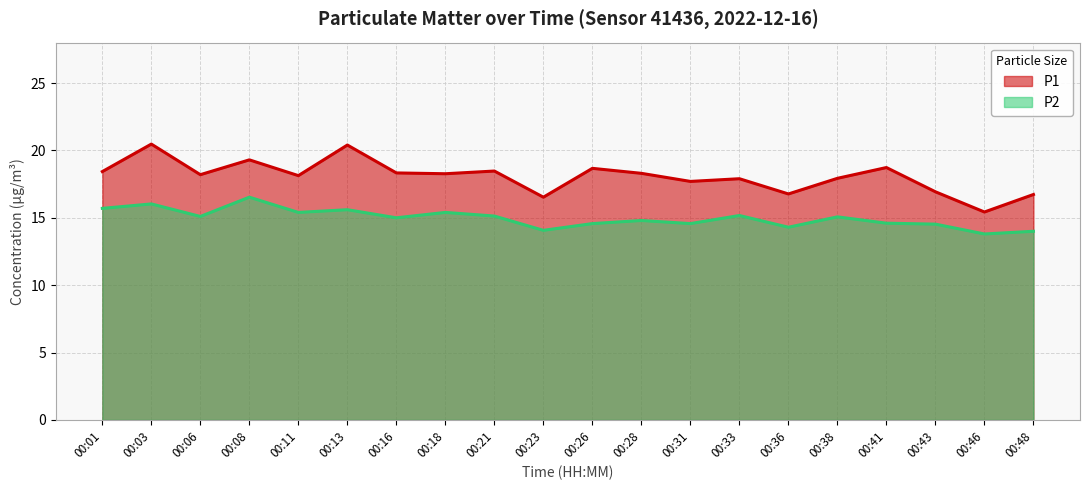

List the labels in order of P2 value, smallest first.

00:46, 00:48, 00:23, 00:36, 00:43, 00:26, 00:31, 00:41, 00:28, 00:16, 00:38, 00:06, 00:21, 00:33, 00:11, 00:18, 00:13, 00:01, 00:03, 00:08